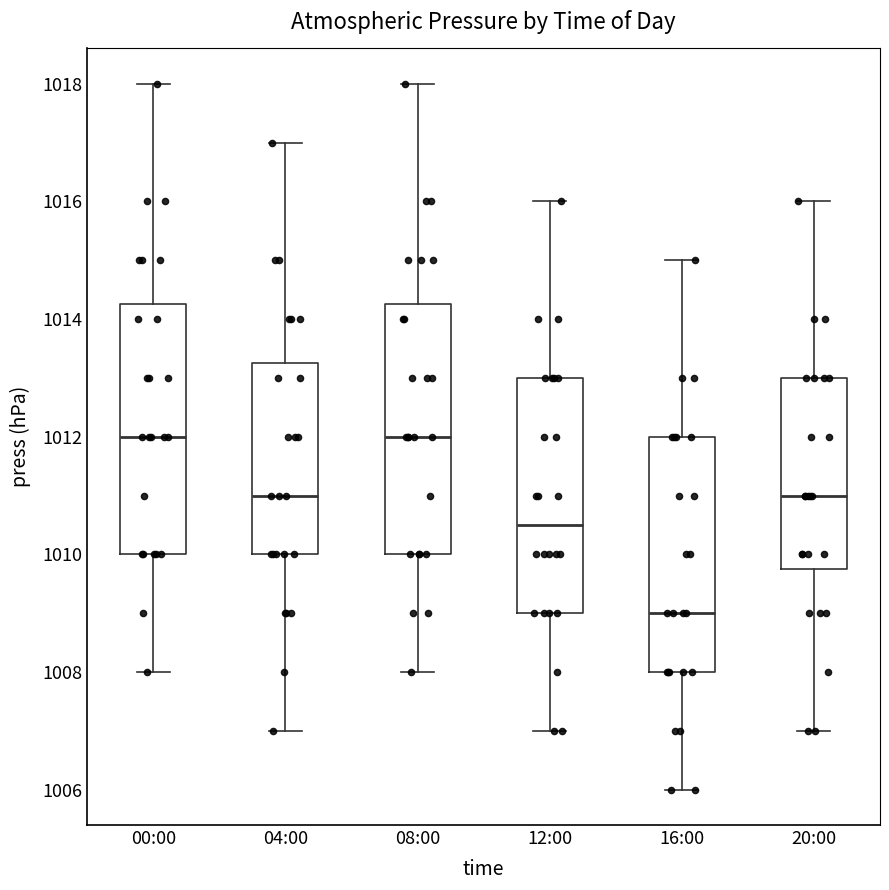

Where does the median line of the box for 08:00 sit on the y-axis? The values are not printed on the chart, so give them approximately, as read against the axis.

1012.0